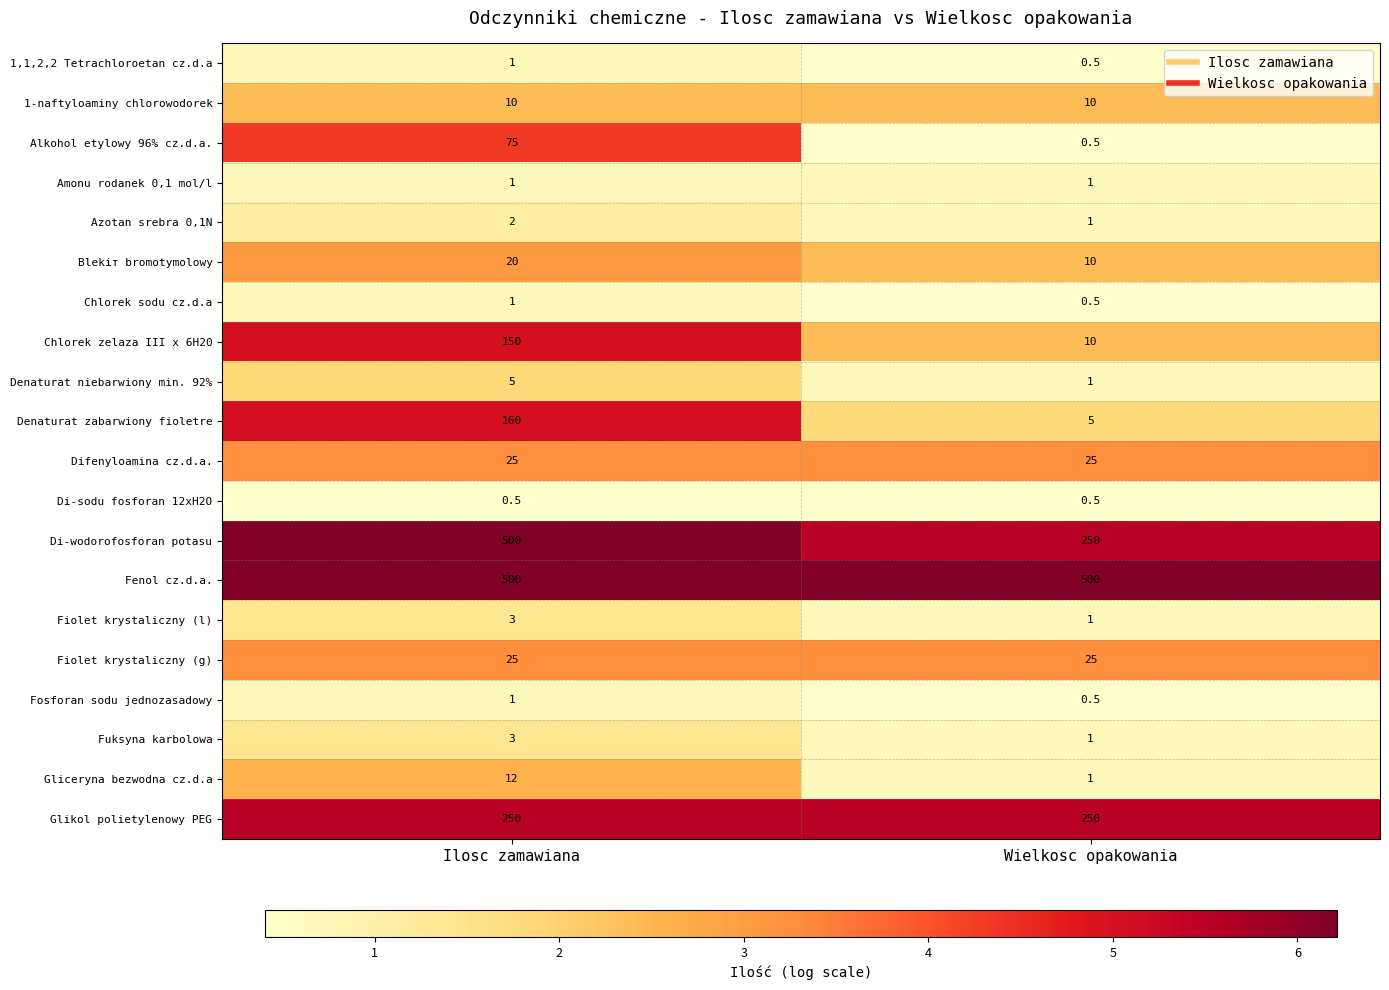

What is the sum of all Glikol polietylenowy PEG values?

500.0